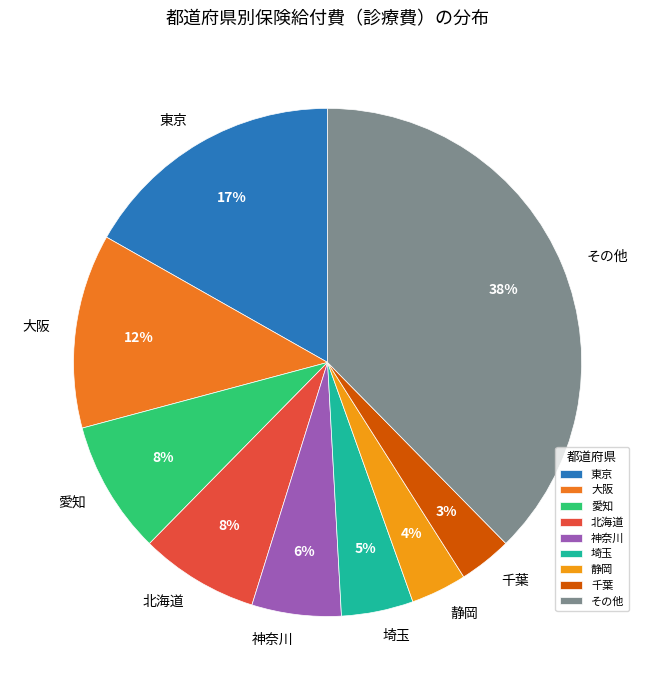

Which category has the biggest portion of the pie?

その他